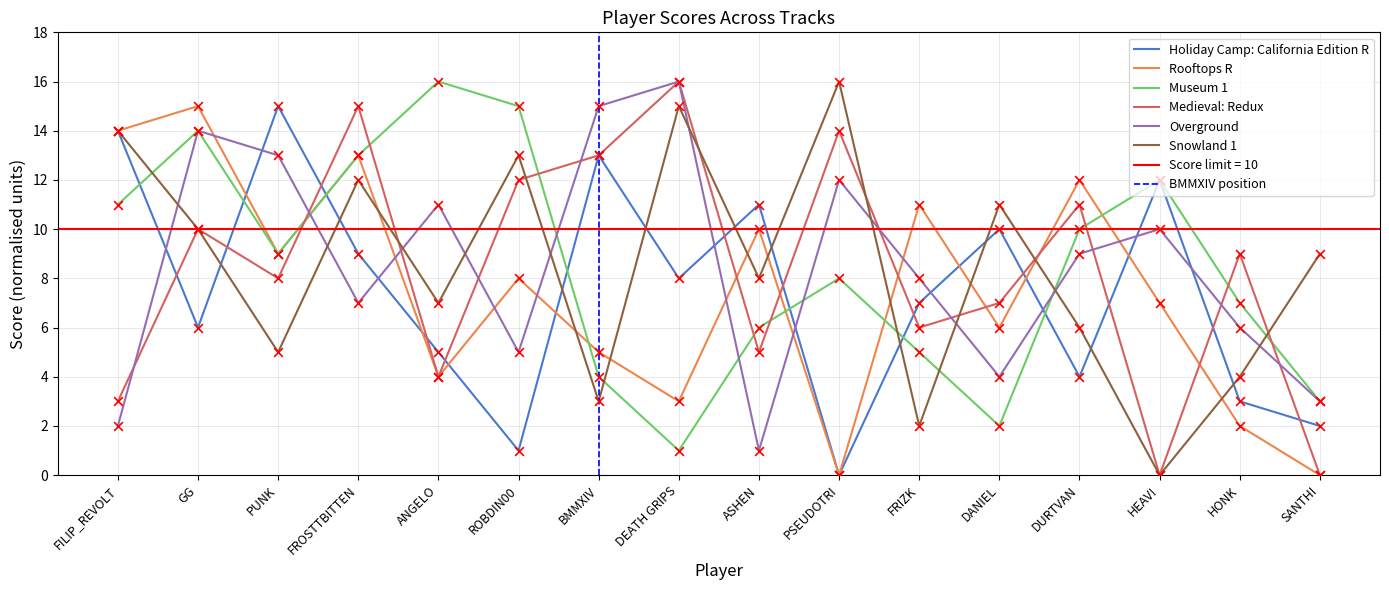

Is the value of Snowland 1 at GG greater than the value of Holiday Camp: California Edition R at FRIZK?

Yes